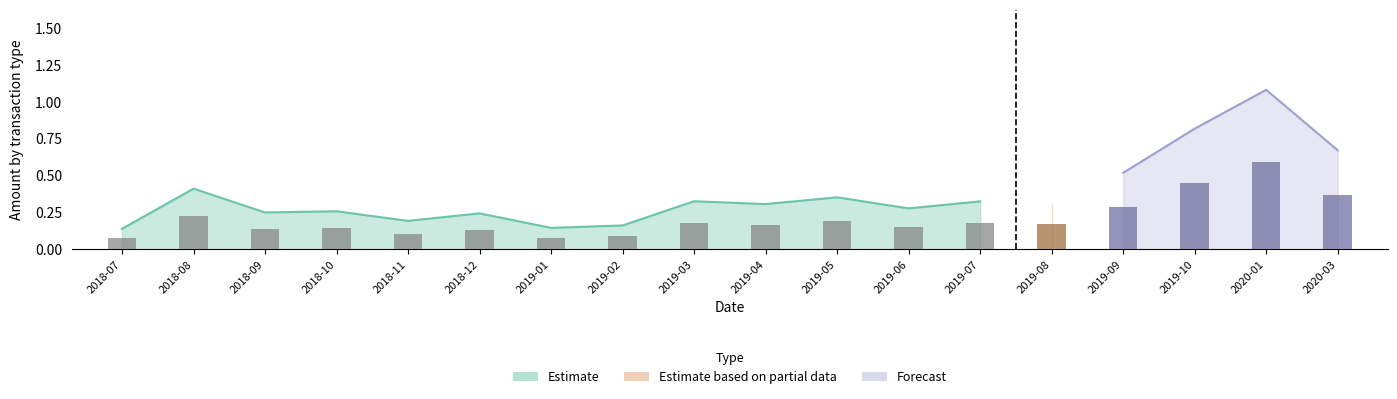

What position from the left is 2019-08?

14